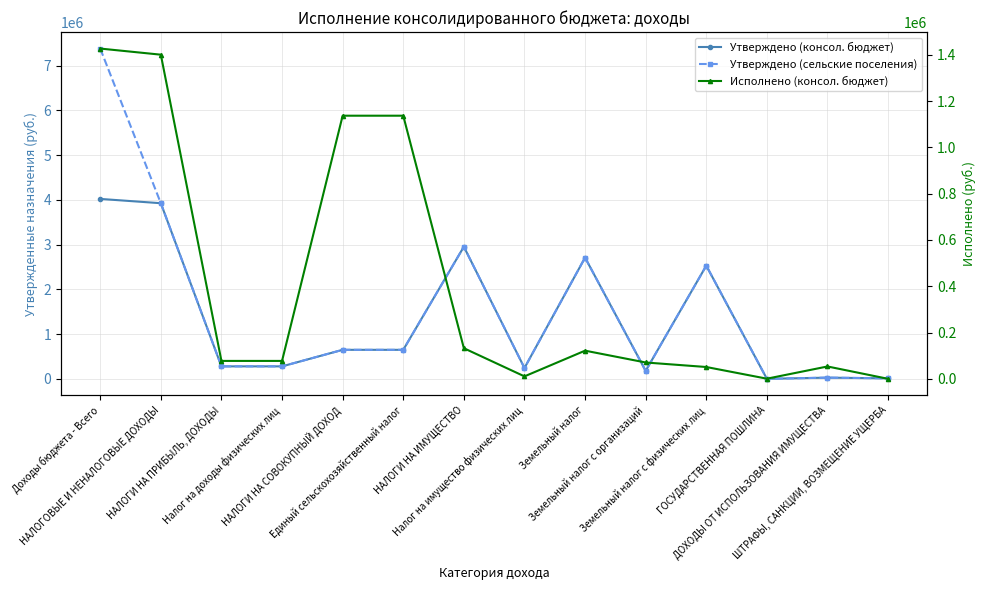

At which category does Утверждено (консол. бюджет) reach its first local peak?

НАЛОГИ НА ИМУЩЕСТВО